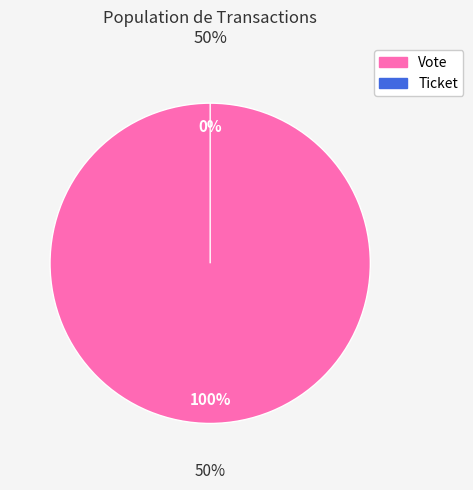

Rank the categories by value from lowest to highest.

Ticket, Vote